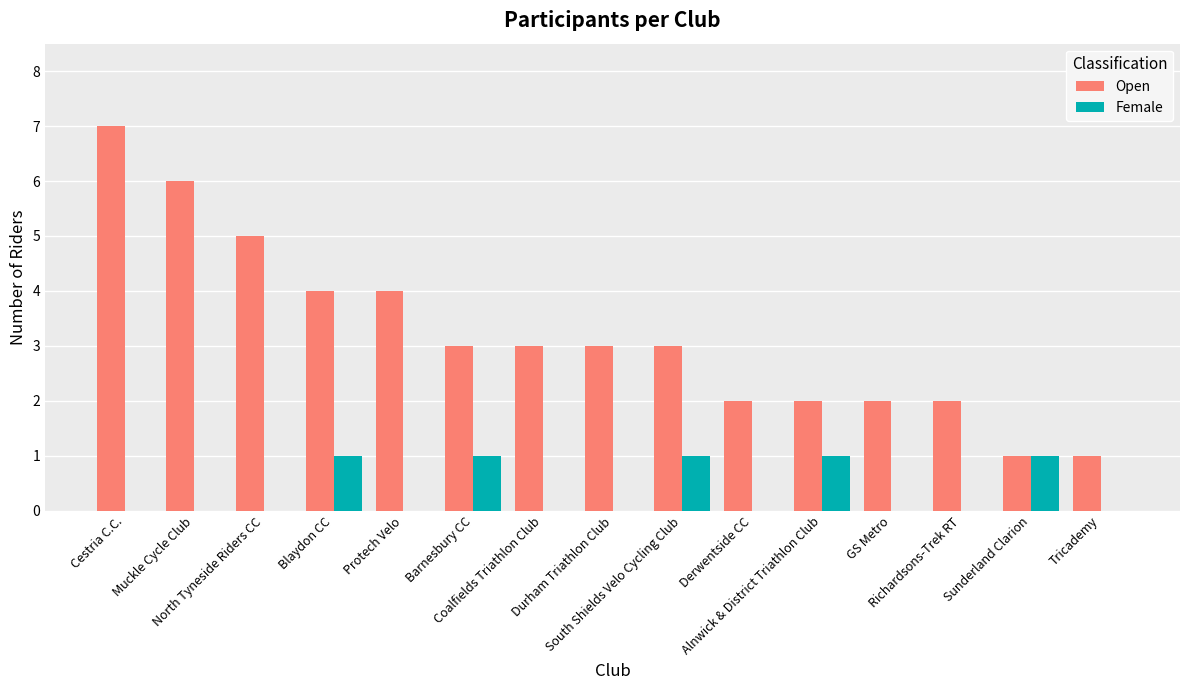

Is the value of Open at Derwentside CC greater than the value of Female at GS Metro?

Yes